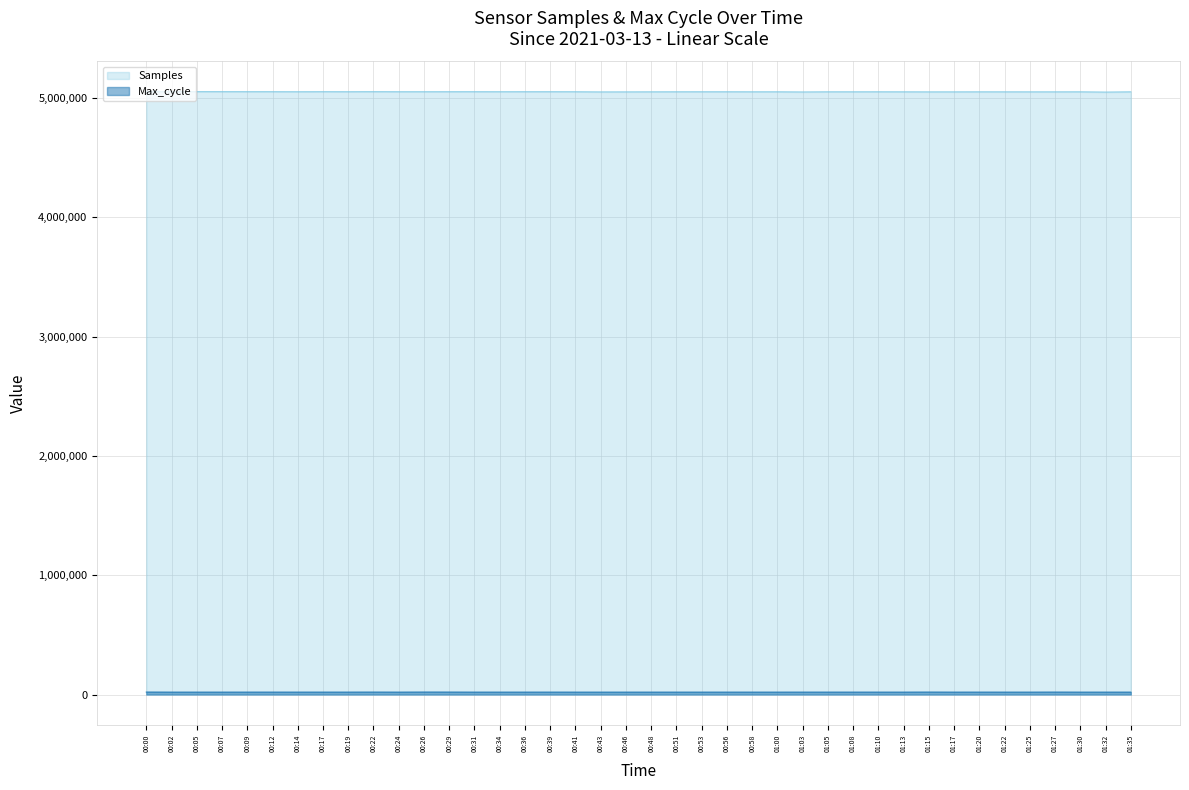

True or false: Max_cycle and Samples intersect in this chart.

False